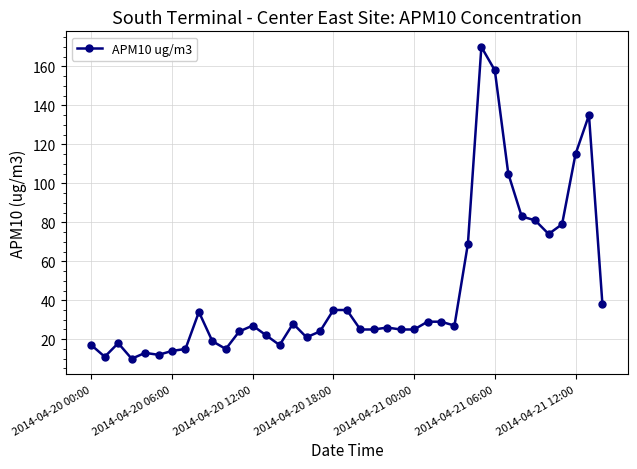

What is the difference between the maximum and second lowest values?

159